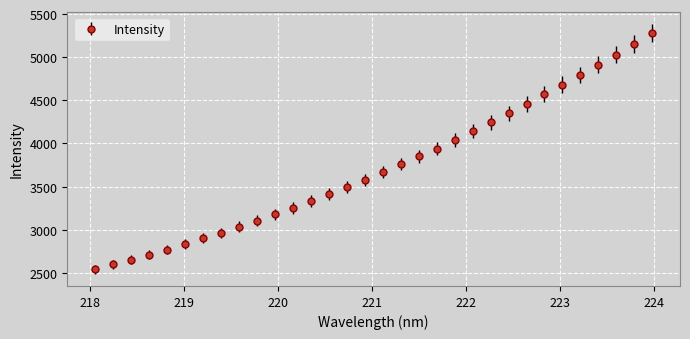

True or false: the data has more than 2 interior local peaks.

False